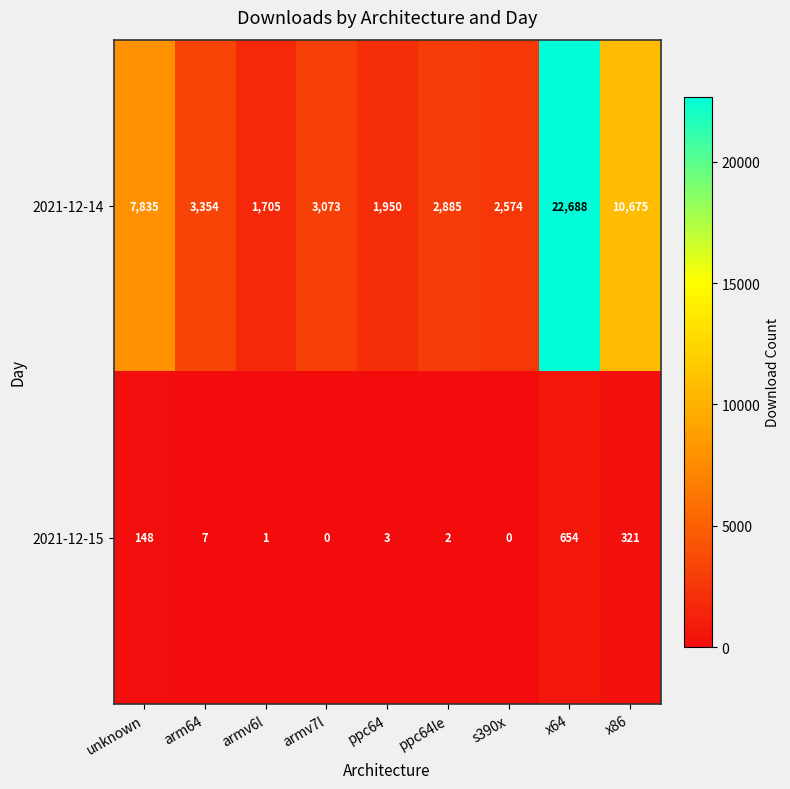

True or false: 2021-12-14 has a value of 10904 at x64.

False